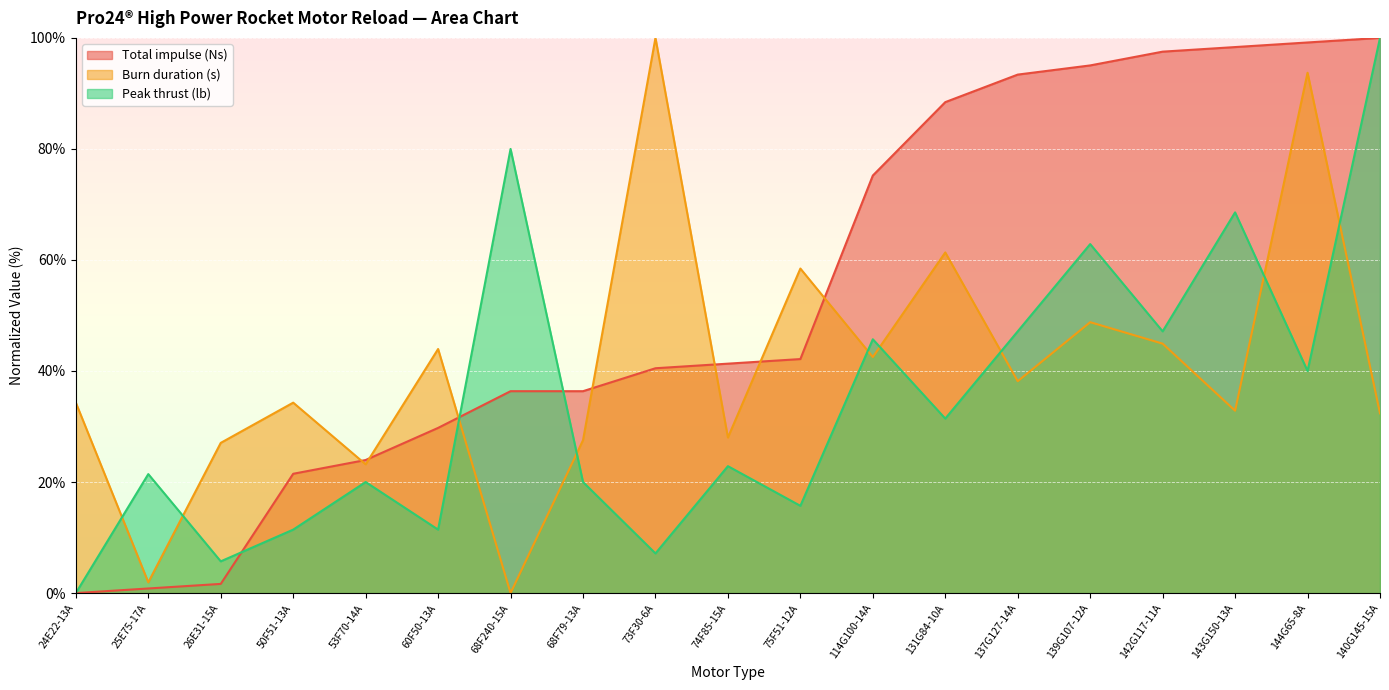

Where does the Burn duration (s) series first go above 34?

24E22-13A